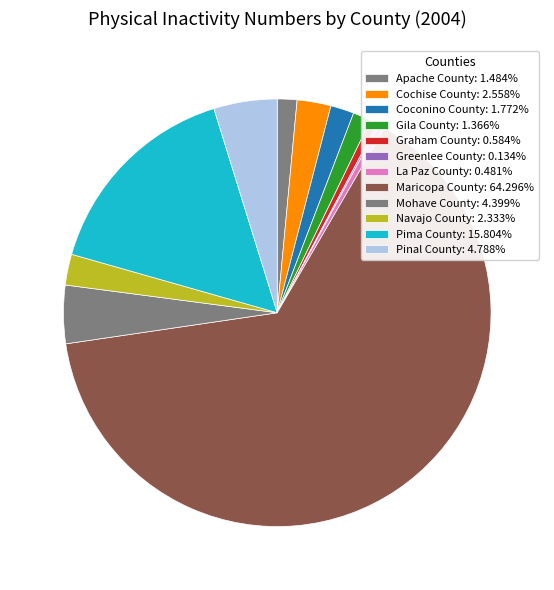

Rank the categories by value from lowest to highest.

Greenlee County, La Paz County, Graham County, Gila County, Apache County, Coconino County, Navajo County, Cochise County, Mohave County, Pinal County, Pima County, Maricopa County